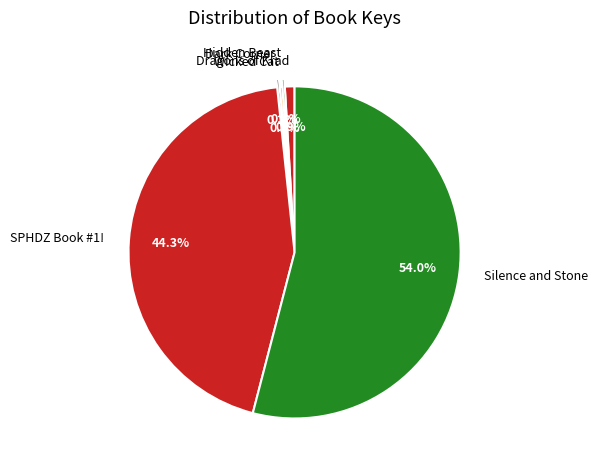

Which category has the biggest portion of the pie?

Silence and Stone